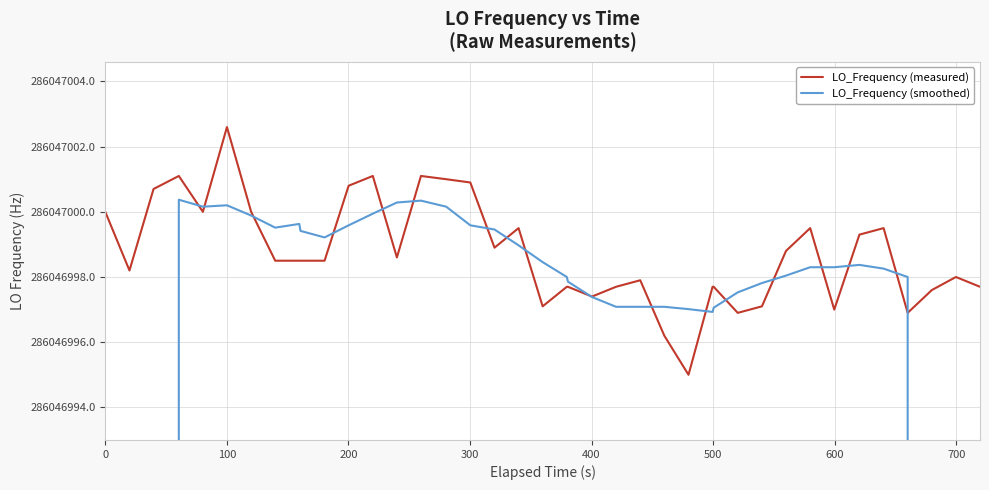

What are all the series names shown in the legend?

LO_Frequency (measured), LO_Frequency (smoothed)